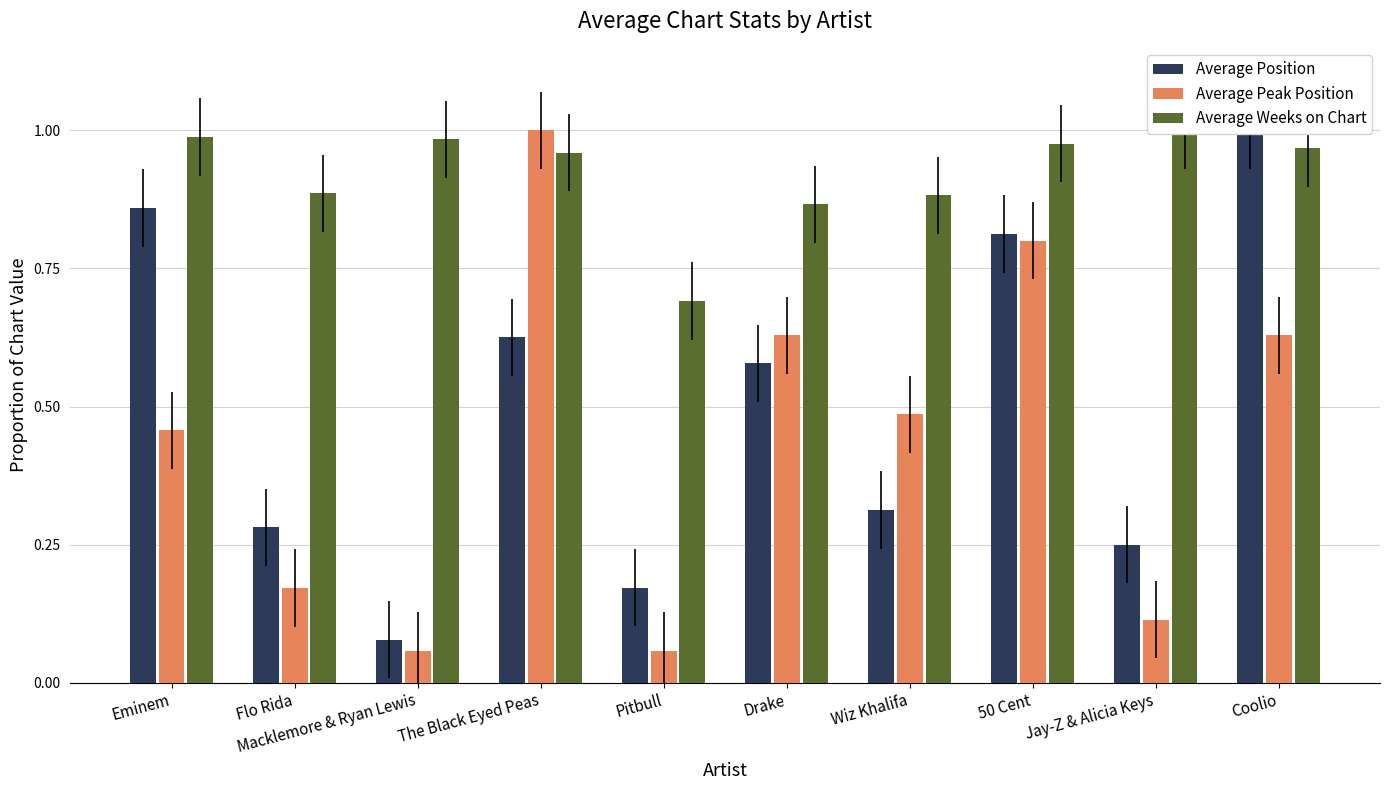

The Average Weeks on Chart series shows 1.4 at 50 Cent. True or false?

False